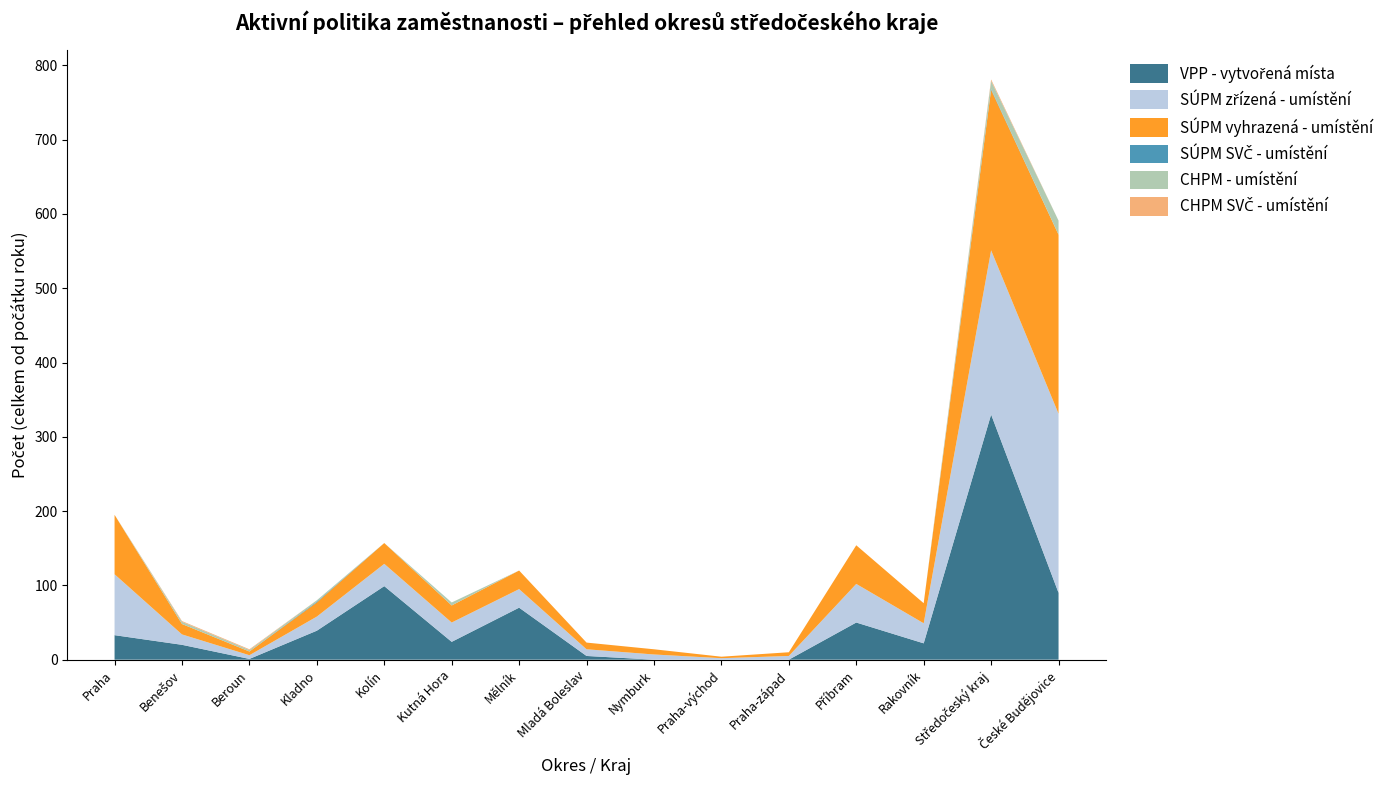

Reading left to right, extract all data points from this chart.

VPP - vytvořená místa: 33	20	1	39	99	24	70	5	0	0	0	50	22	330	90
SÚPM zřízená - umístění: 82	14	5	19	30	26	25	9	7	2	5	52	27	221	241
SÚPM vyhrazená - umístění: 80	14	5	19	28	23	25	9	7	2	5	52	27	216	241
SÚPM SVČ - umístění: 0	0	0	1	0	0	0	0	0	0	0	0	0	1	0
CHPM - umístění: 0	3	2	2	0	4	0	0	0	0	0	0	0	11	19
CHPM SVČ - umístění: 0	1	1	0	0	0	0	0	0	0	0	0	0	2	0